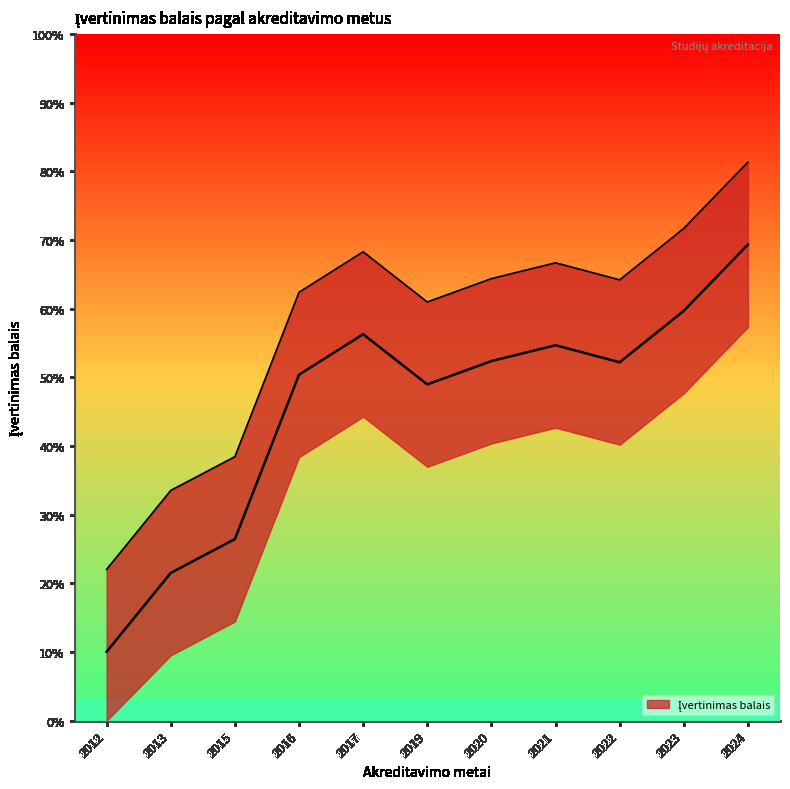

Which has a higher value, 2024 or 2013?

2024